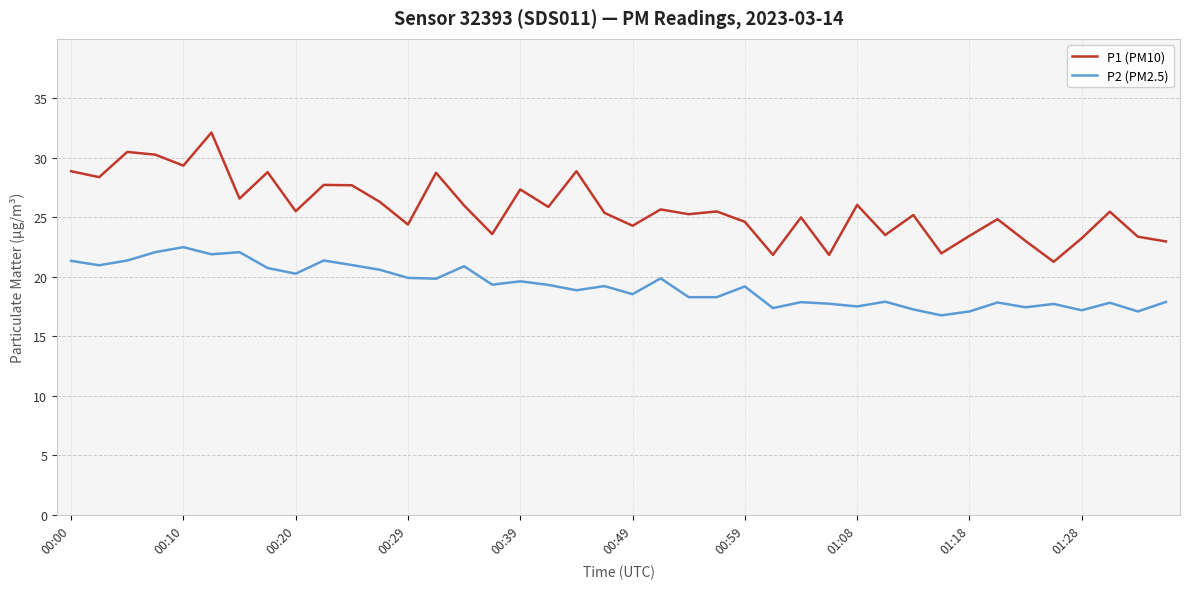

List the series in order of their overall mean, highest first.

P1 (PM10), P2 (PM2.5)